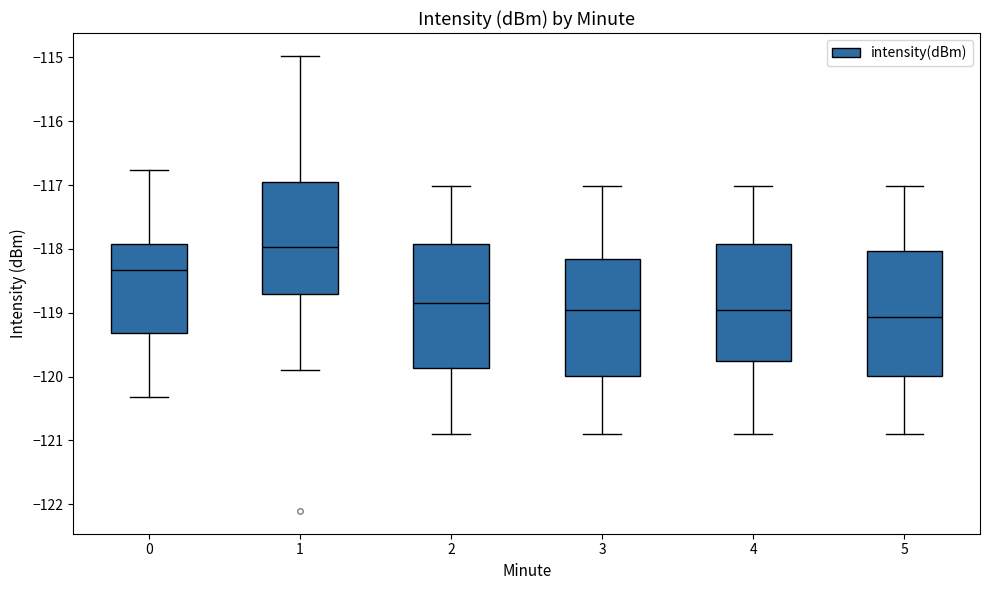

Which box's median line is the lowest?

5